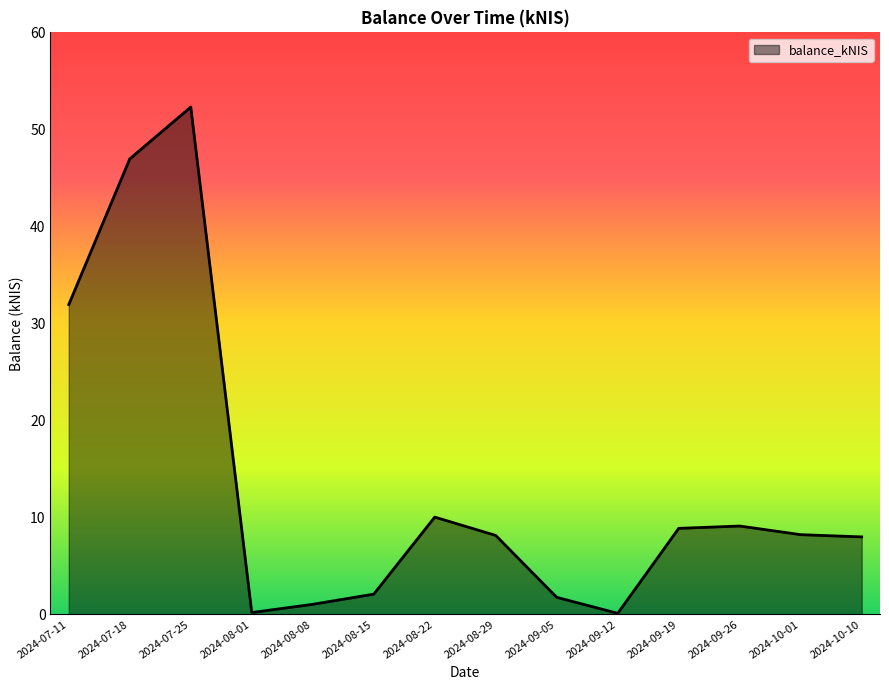

Is it true that the value at 2024-07-25 is 86.2?

False